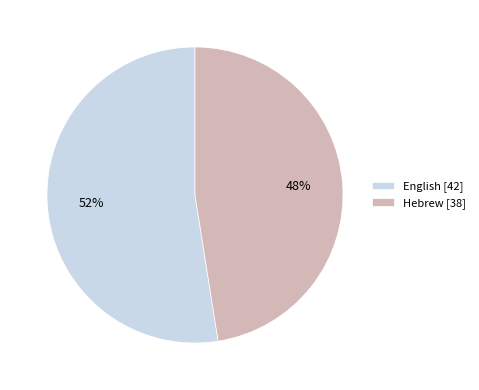

Does any single category account for the majority?

Yes